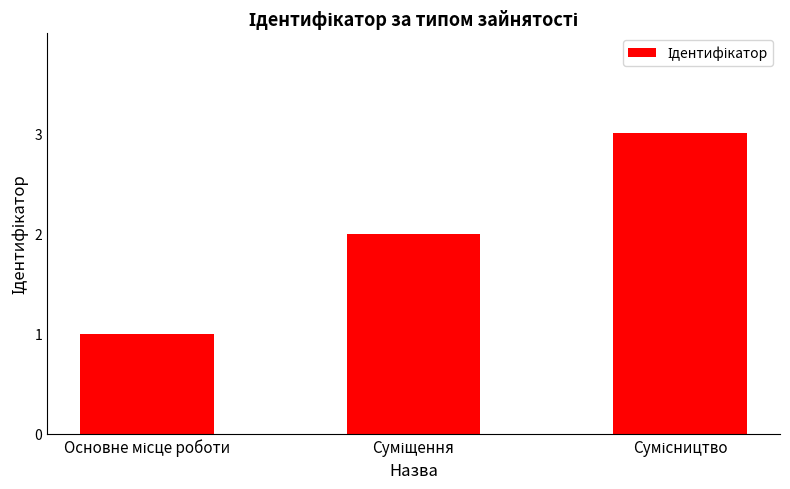

What is the greatest value displayed?

3